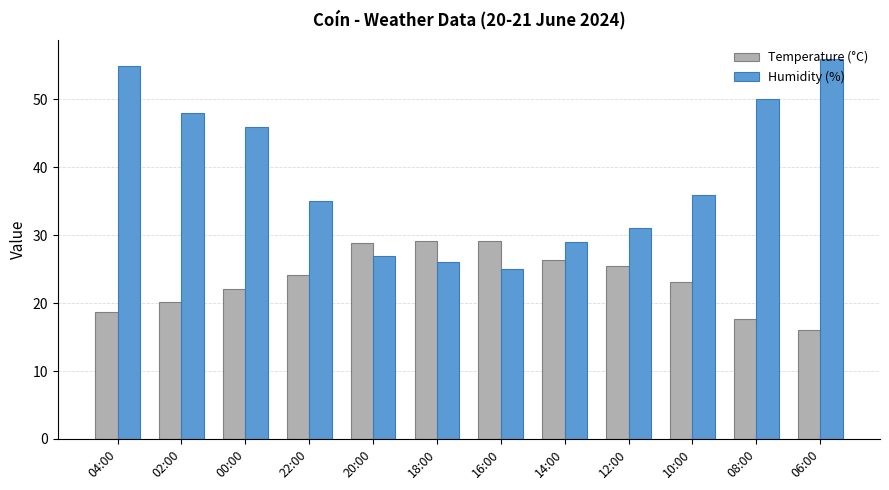

What is the label of the 8th bar from the left?

14:00